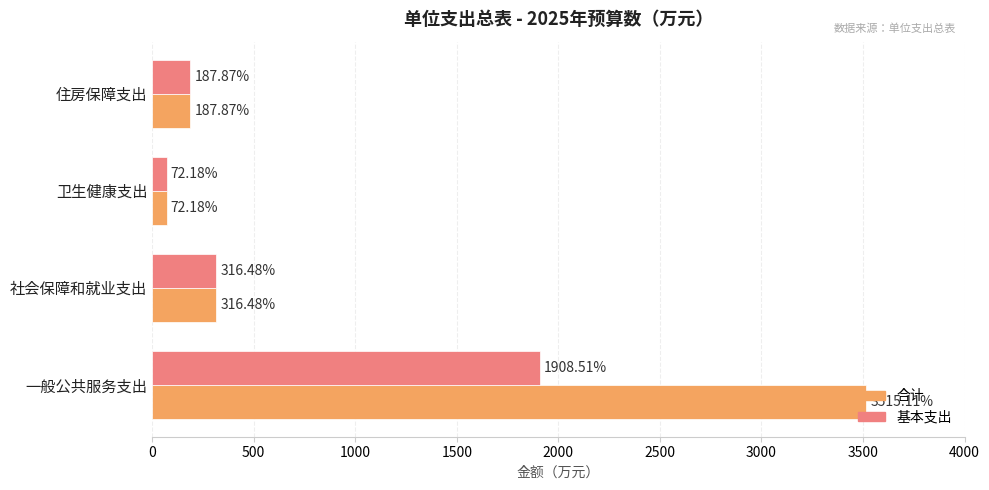

What is the total value across all series at 一般公共服务支出?

5423.6